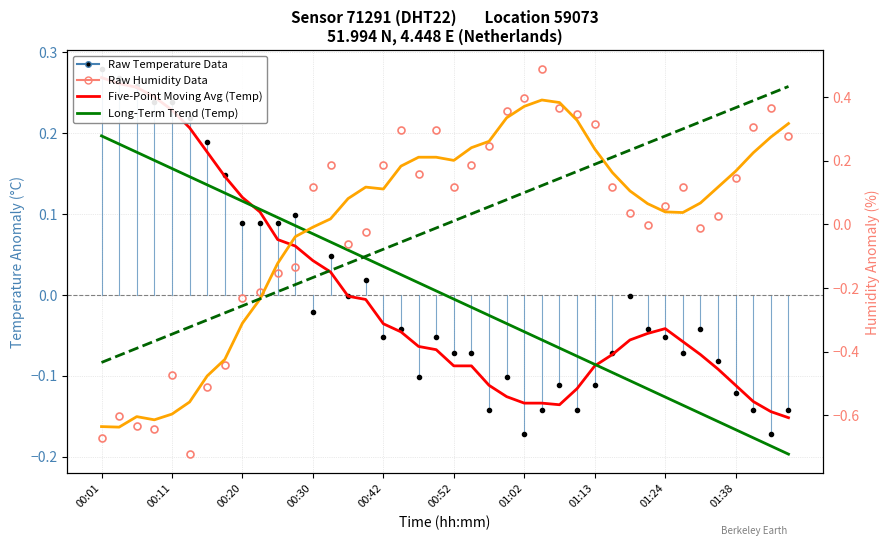

True or false: Five-Point Moving Avg (Humidity) has a value of -0.2 at 01:13.

False